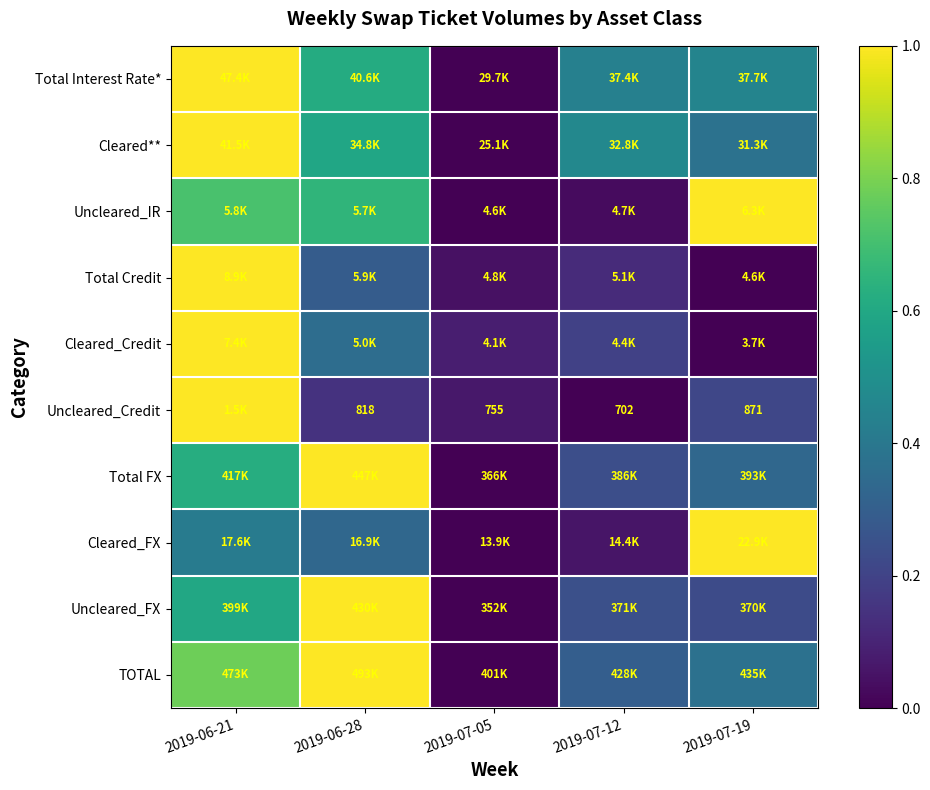

What is the difference between the highest and lowest values at 2019-07-05?

0.1